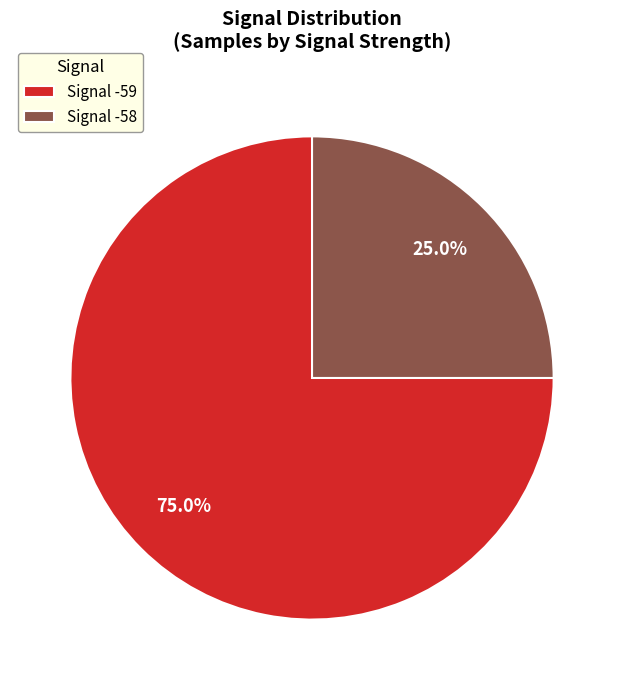

Is the sum of Signal -58 and Signal -59 greater than half?

Yes